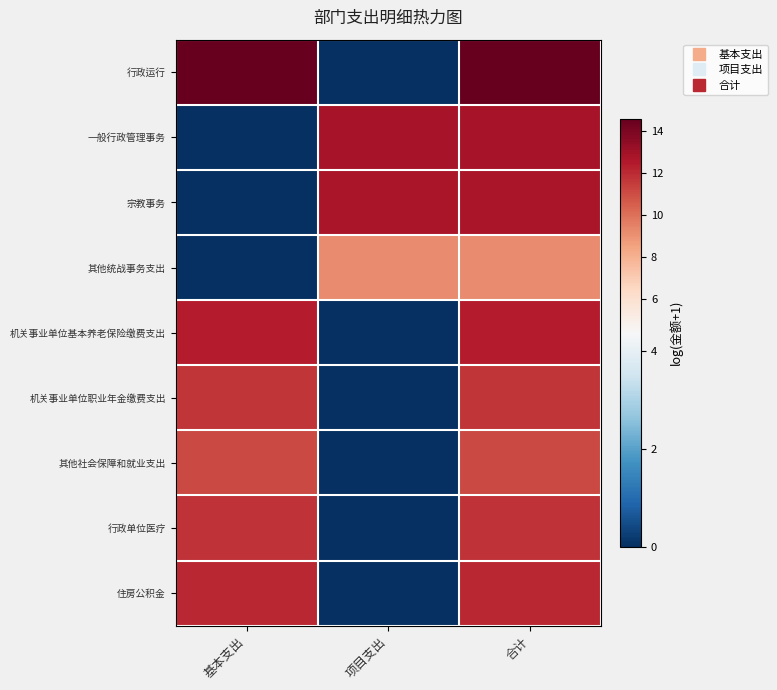

What is the spread (max minus min) of values at 合计?

5.4